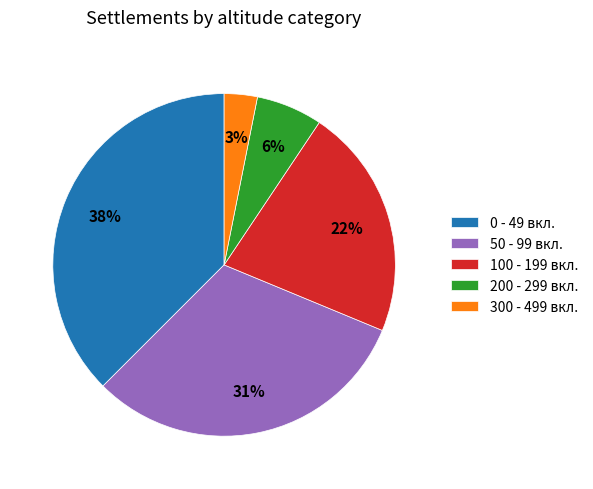

True or false: 0 - 49 вкл. accounts for 38% of the total.

True